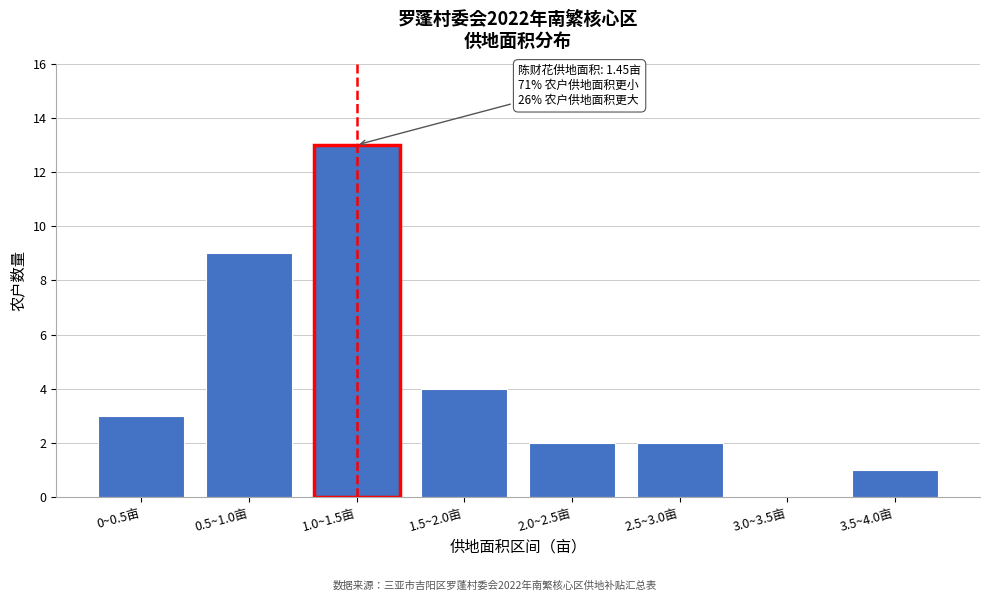

Reading right to left, transcribe all the data shown in this chart.

3.5~4.0亩=1	3.0~3.5亩=0	2.5~3.0亩=2	2.0~2.5亩=2	1.5~2.0亩=4	1.0~1.5亩=13	0.5~1.0亩=9	0~0.5亩=3